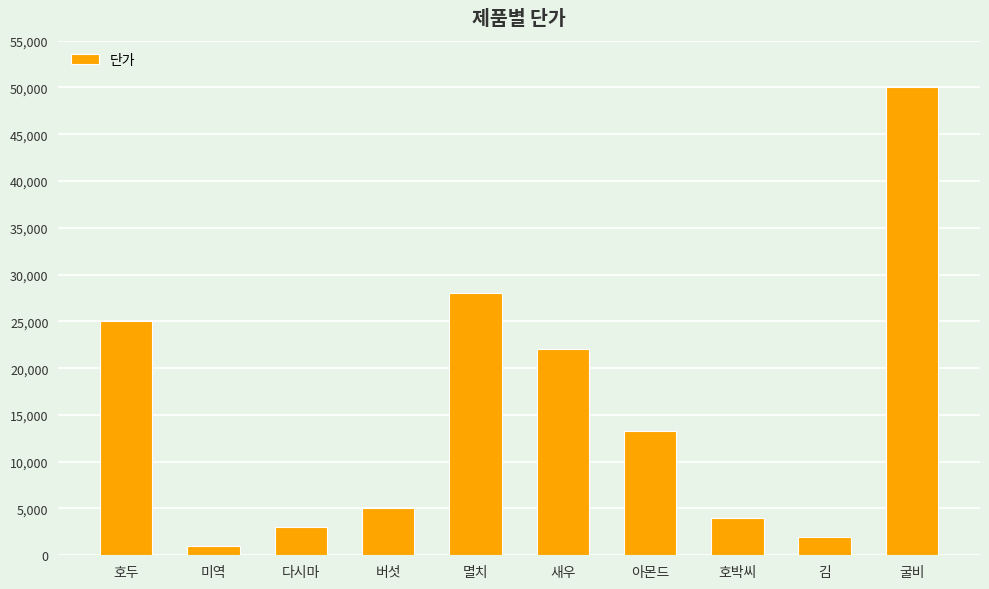

Rank the categories by value from lowest to highest.

미역, 김, 다시마, 호박씨, 버섯, 아몬드, 새우, 호두, 멸치, 굴비